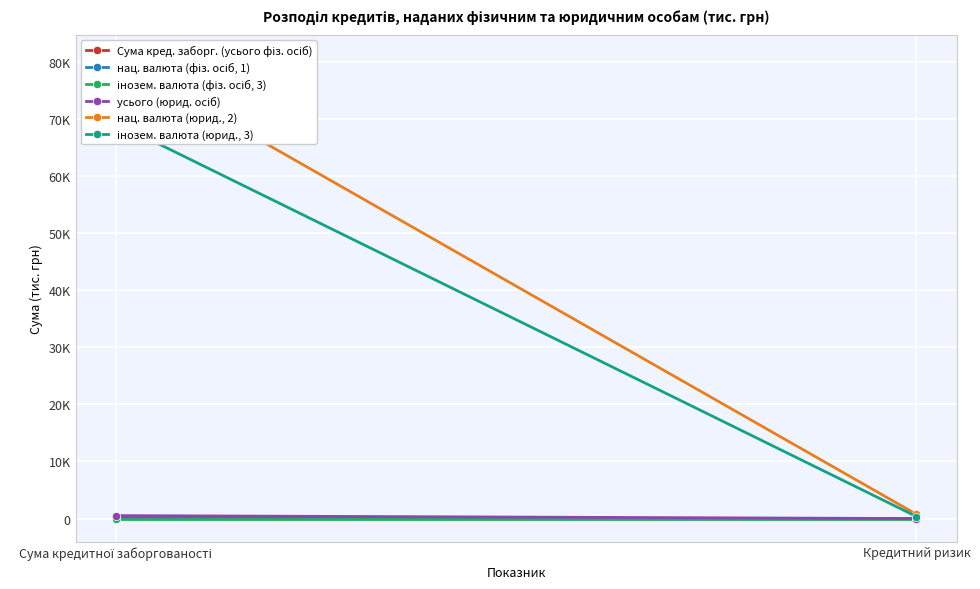

Is the value of нац. валюта (фіз. осіб, 1) at Сума кредитної заборгованості greater than the value of усього (юрид. осіб) at Сума кредитної заборгованості?

No